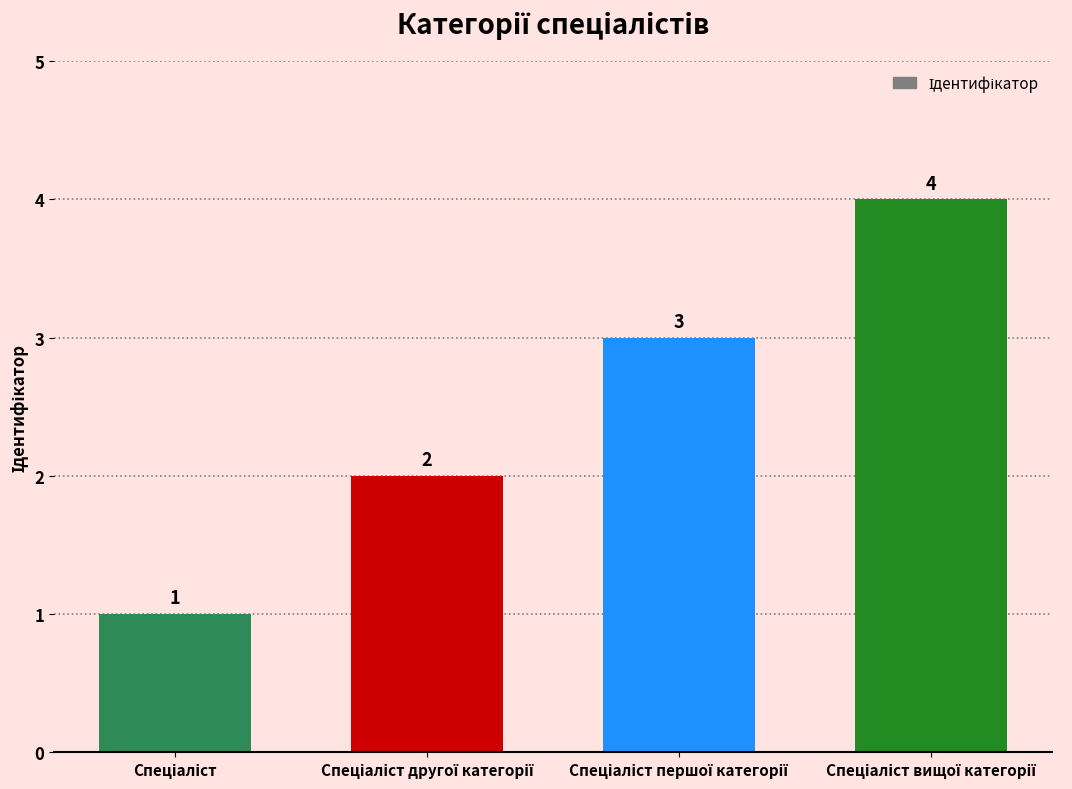

Reading left to right, what are all the values shown in this chart?

1	2	3	4